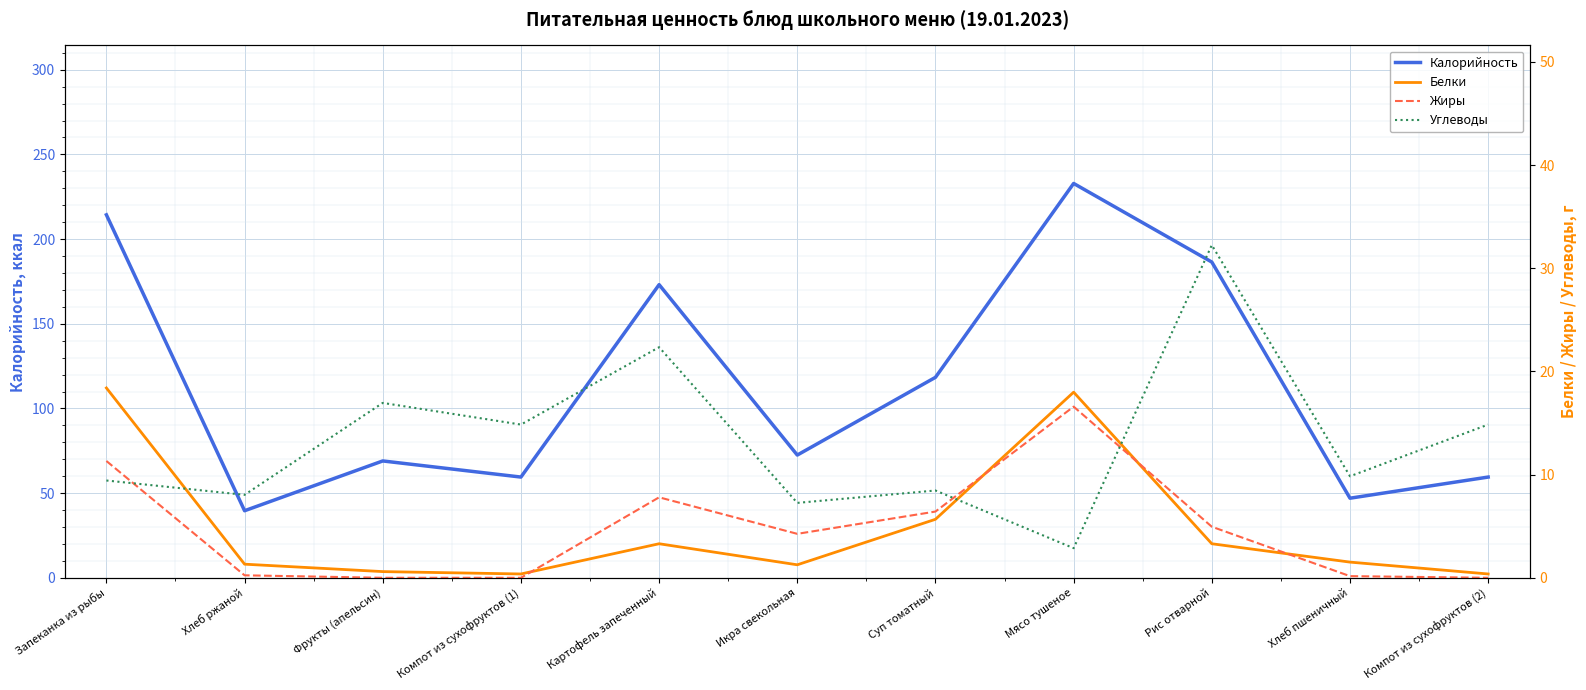

True or false: Углеводы and Калорийность intersect in this chart.

False